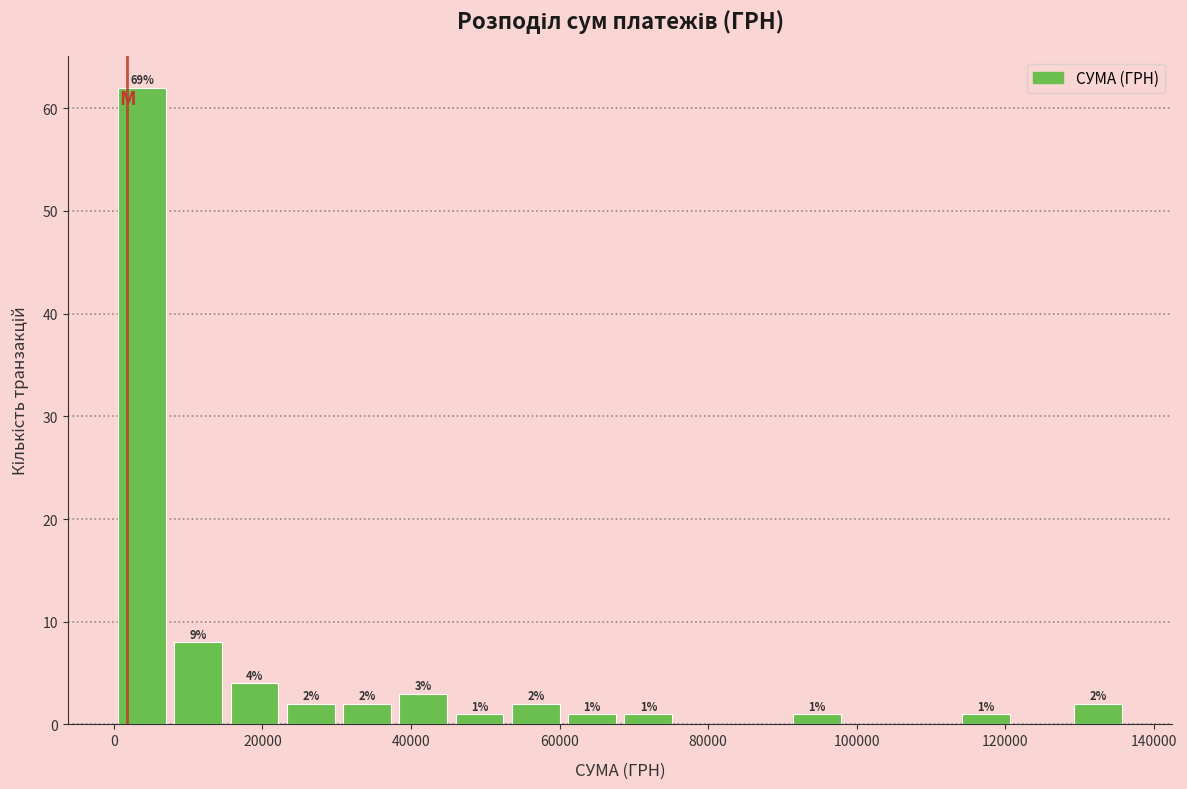

Read against the x-axis, roughly where is the centre of the tallest bar?

4000